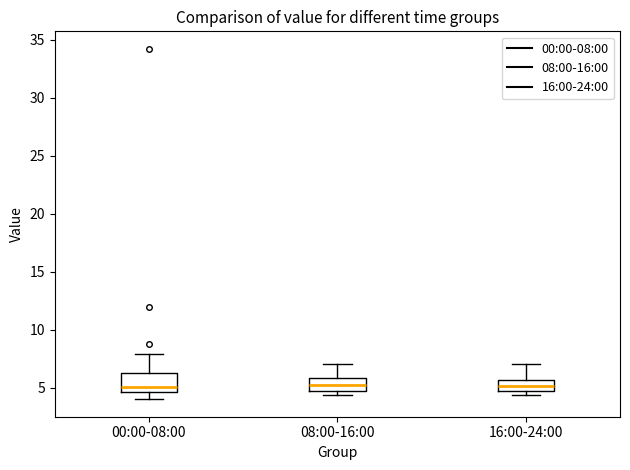

Reading left to right, read every box against the y-axis: the position of its median line, the range the box covers, and the ends of its whiskers. The values are not printed on the chart, so give them approximately, as read against the axis.

00:00-08:00: median 5.0, box 4.5 to 6.5, whiskers 4.0 to 8.0
08:00-16:00: median 5.0 (inside the box), box 5.0 to 6.0, whiskers 4.5 to 7.0
16:00-24:00: median 5.0 (inside the box), box 5.0 to 5.5, whiskers 4.5 to 7.0